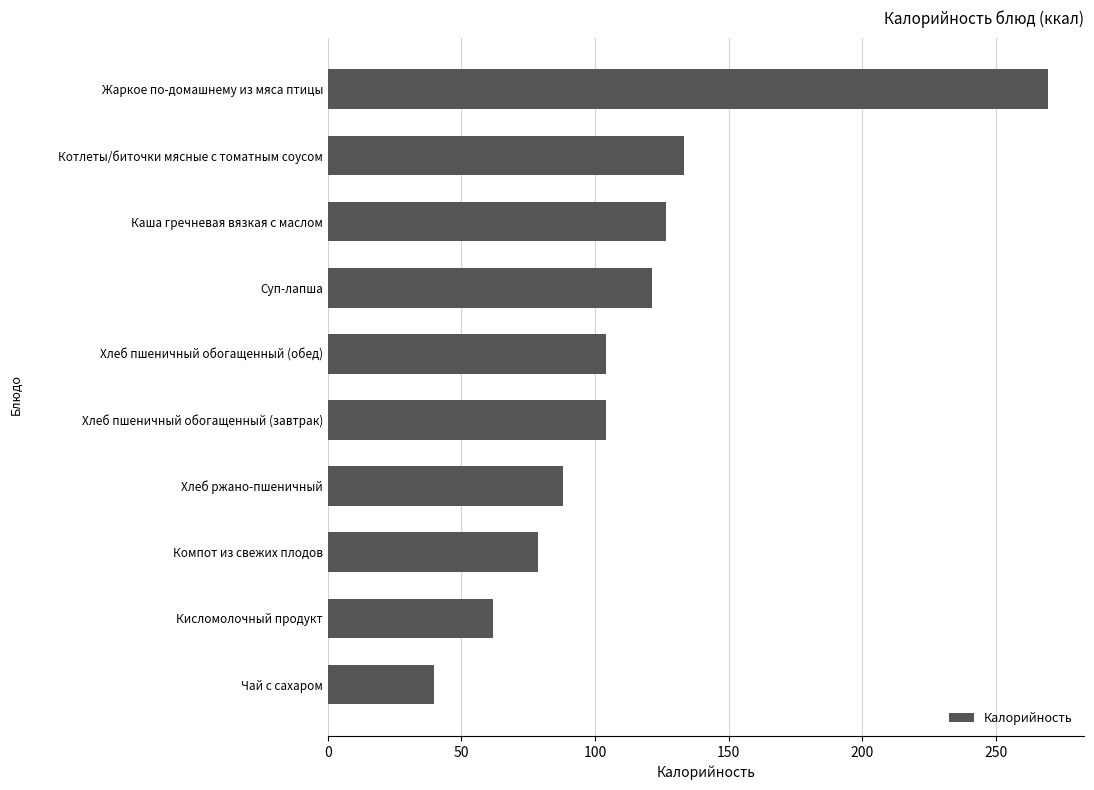

What is the smallest value displayed?

39.9